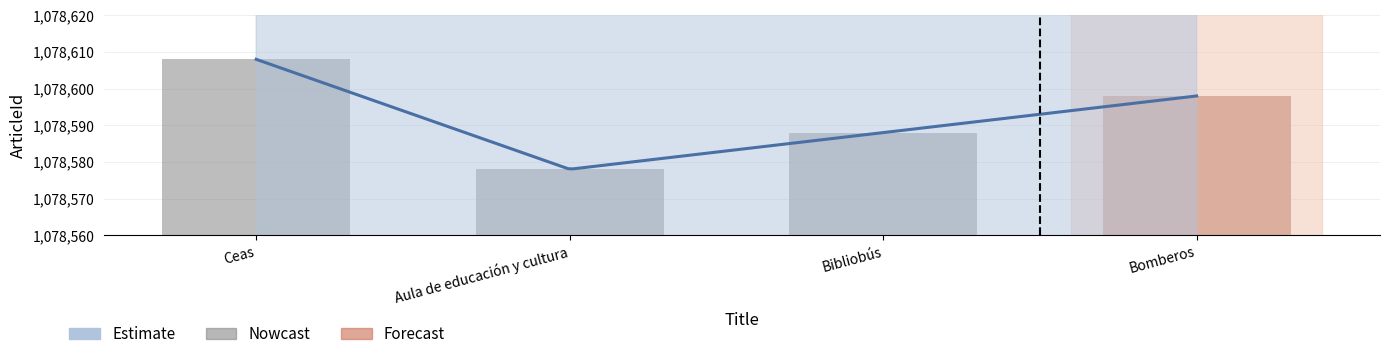

True or false: the data shows 1078588 at Bibliobús.

True